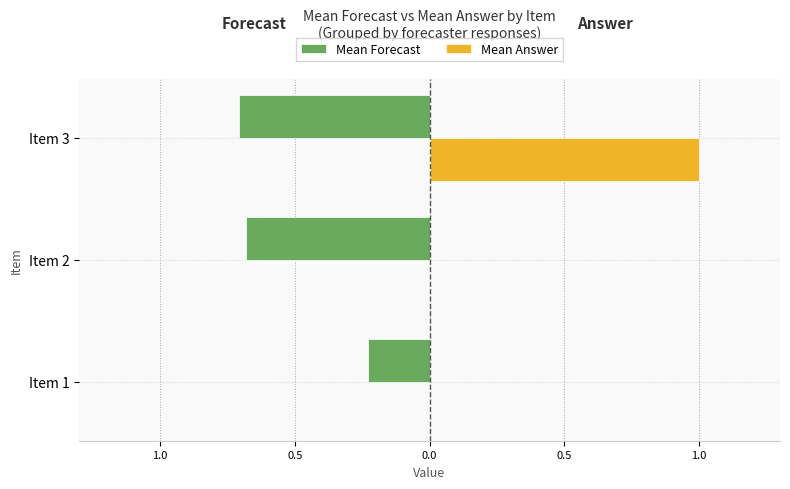

Reading right to left, what are all the values shown in this chart?

Mean Forecast: -0.7	-0.7	-0.2
Mean Answer: 1.0	0.0	0.0